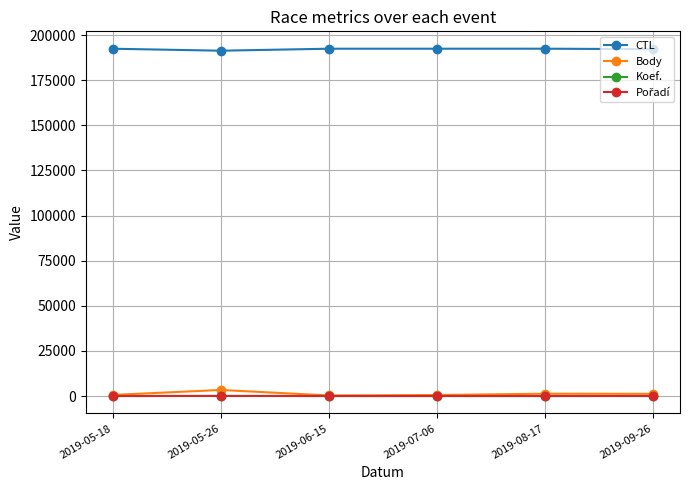

What is the label of the 4th point from the left?

2019-07-06